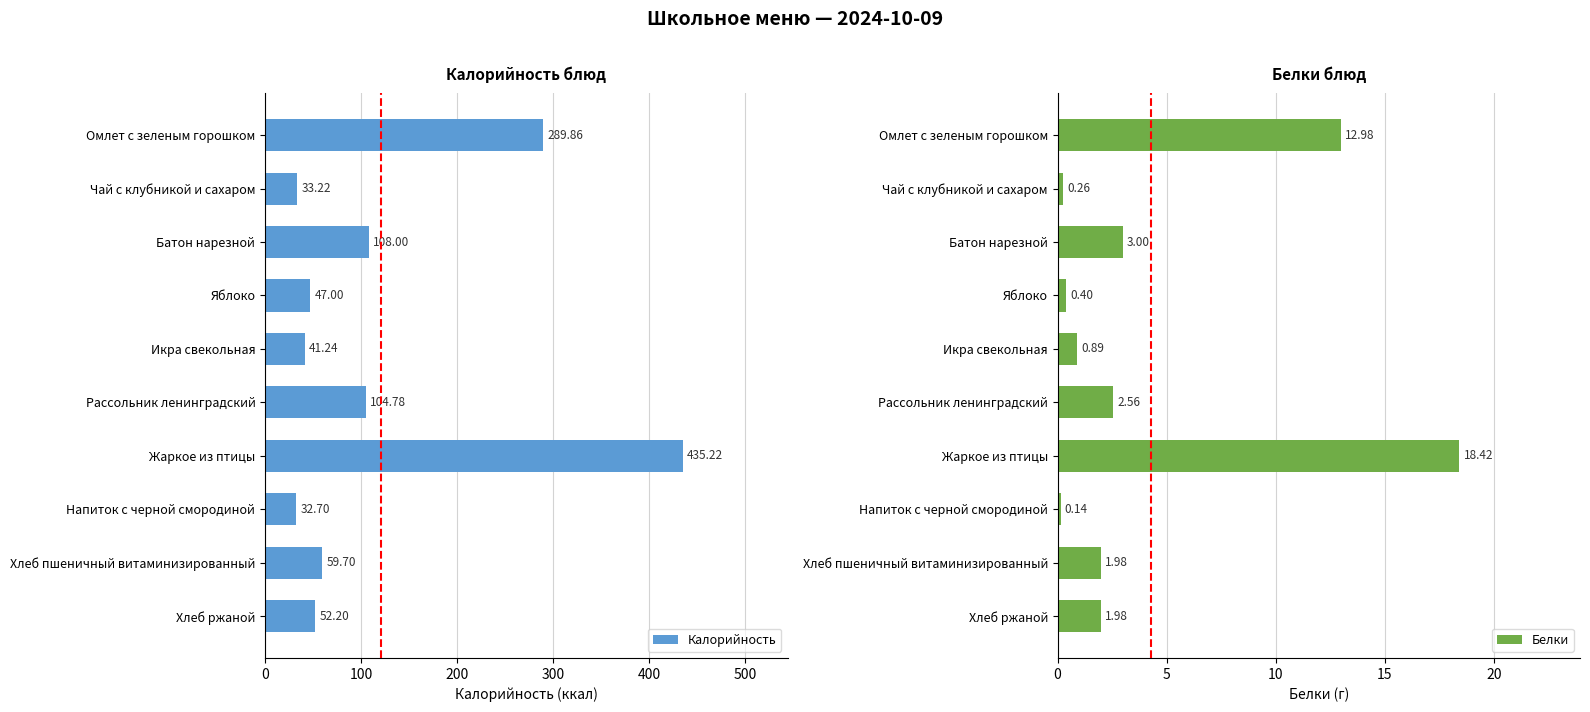

What is the sum of the Калорийность values at Хлеб пшеничный витаминизированный and Хлеб ржаной?

111.9